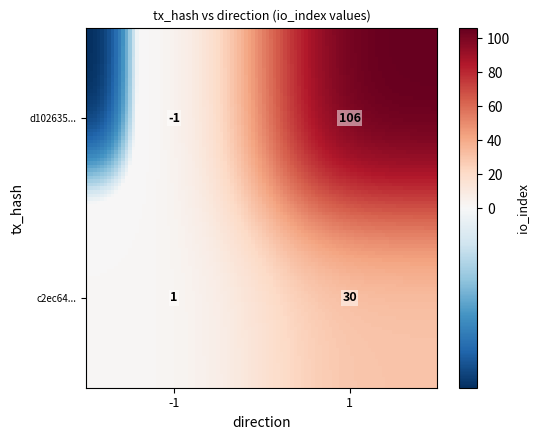

Read the d102635355240820d1cf62089a913cdc76ddeb9 value at 1.

106